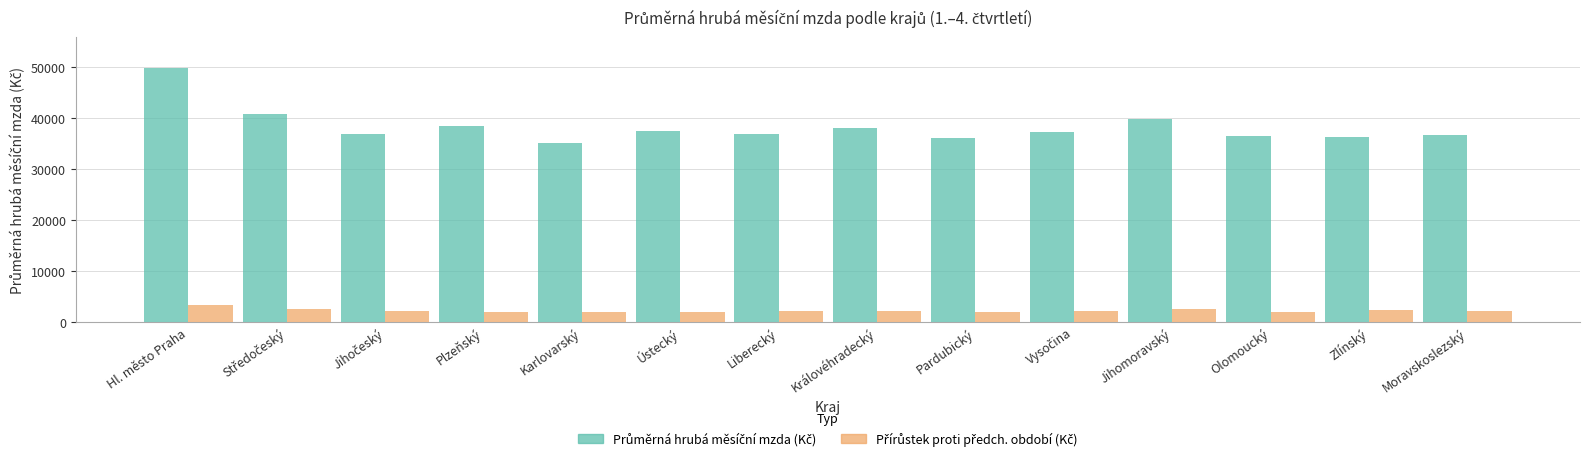

At which category is the sum across all series the highest?

Hl. město Praha